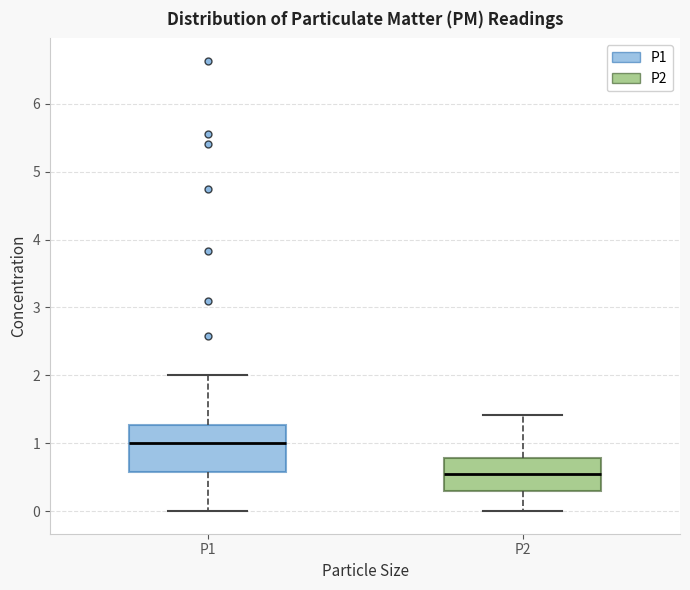

Where does the lower whisker of the box for P1 end on the y-axis? The values are not printed on the chart, so give them approximately, as read against the axis.

0.0